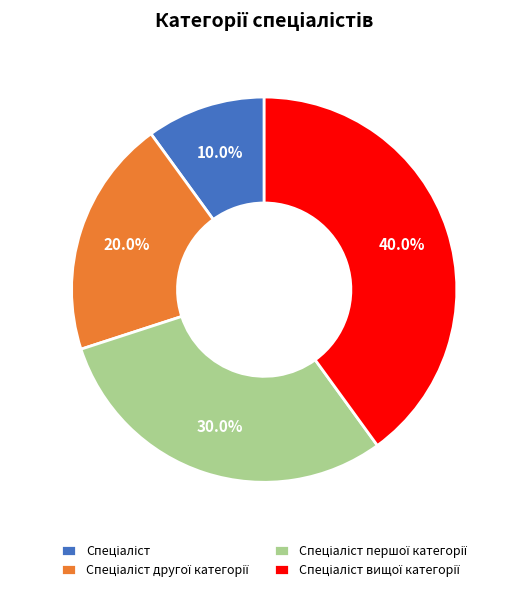

Is there any slice that represents more than half of the pie?

No